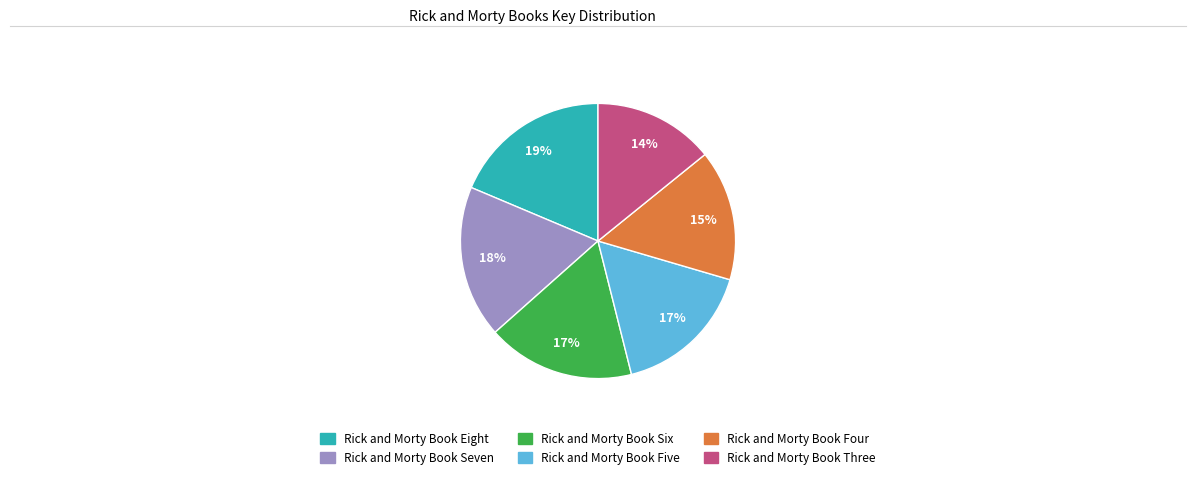

To the nearest percent, what portion does Rick and Morty Book Six represent?

17%